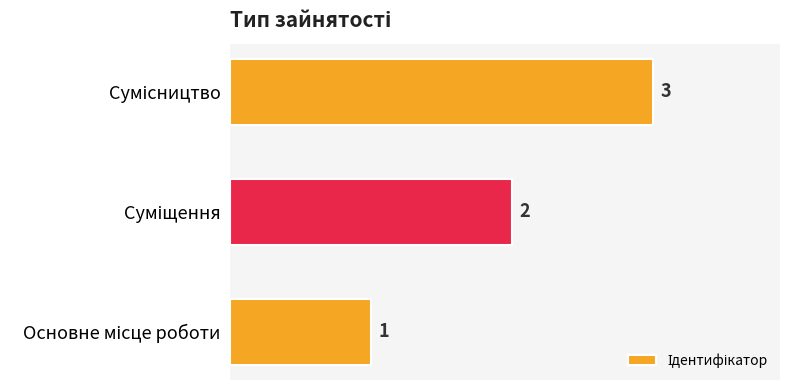

What is the maximum value shown in the chart?

3